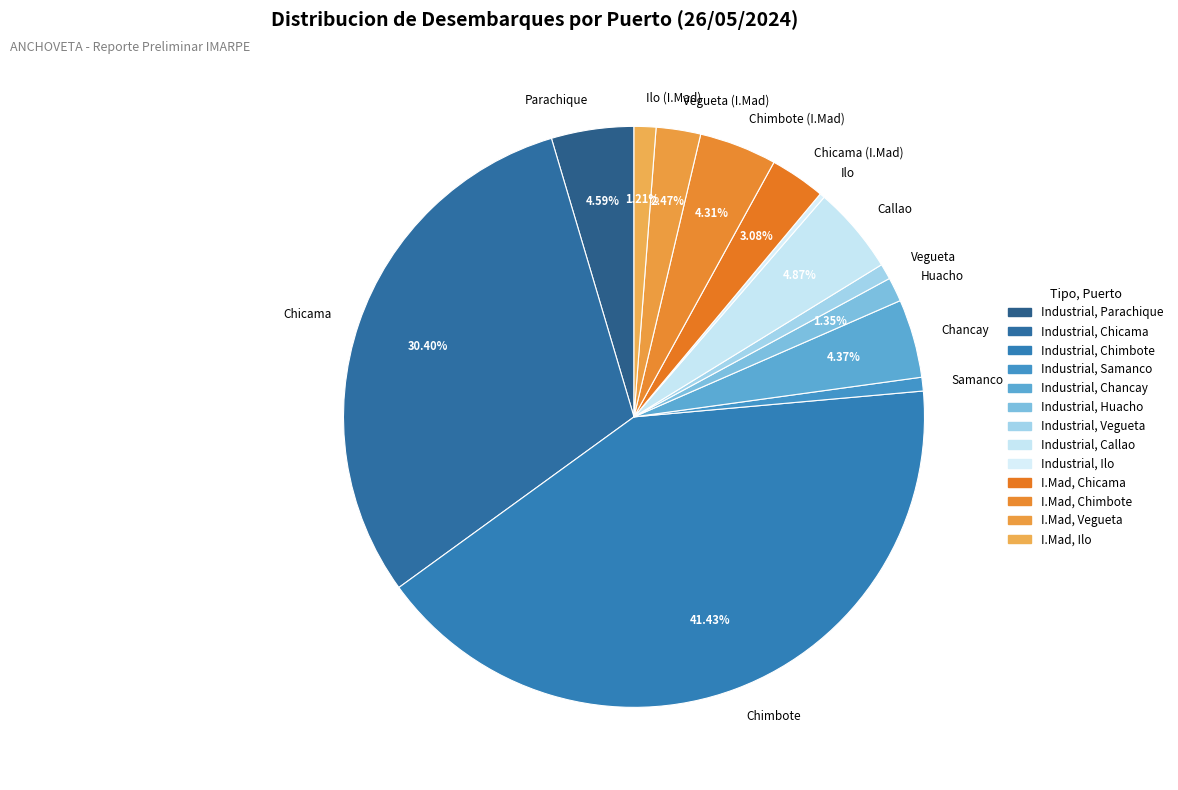

To the nearest percent, what is the difference between the Chancay and Ilo slice percentages?

4%